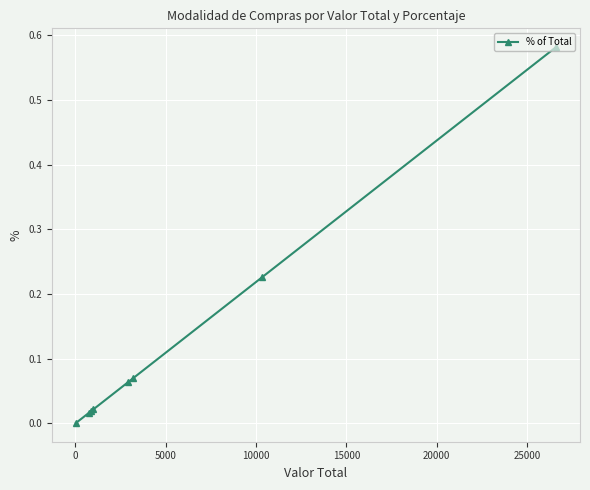

What is the sum of all values?

1.0